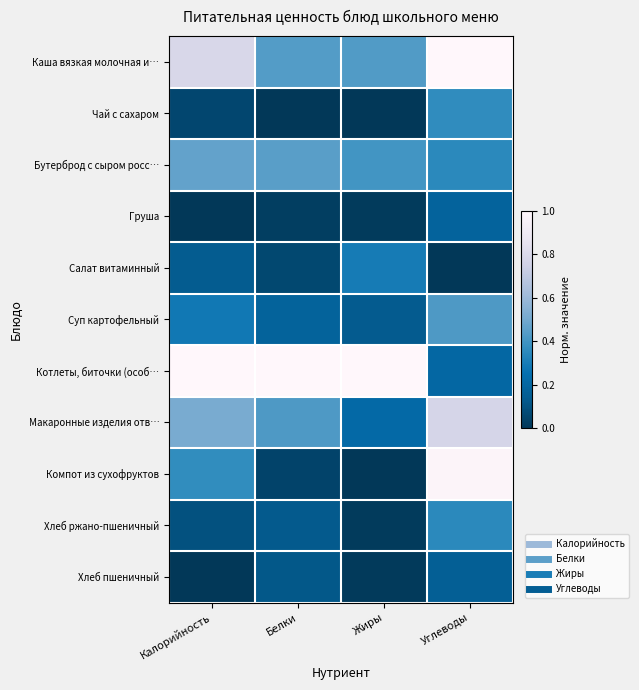

Reading left to right, what are all the values shown in this chart?

Каша вязкая молочная и…: Калорийность=0.8	Белки=0.4	Жиры=0.4	Углеводы=1.0
Чай с сахаром: Калорийность=0.1	Белки=0.0	Жиры=0.0	Углеводы=0.4
Бутерброд с сыром росс…: Калорийность=0.5	Белки=0.4	Жиры=0.4	Углеводы=0.3
Груша: Калорийность=0.0	Белки=0.0	Жиры=0.0	Углеводы=0.2
Салат витаминный: Калорийность=0.1	Белки=0.1	Жиры=0.3	Углеводы=0.0
Суп картофельный: Калорийность=0.3	Белки=0.2	Жиры=0.1	Углеводы=0.4
Котлеты, биточки (особ…: Калорийность=1.0	Белки=1.0	Жиры=1.0	Углеводы=0.2
Макаронные изделия отв…: Калорийность=0.5	Белки=0.4	Жиры=0.2	Углеводы=0.8
Компот из сухофруктов: Калорийность=0.4	Белки=0.0	Жиры=0.0	Углеводы=1.0
Хлеб ржано-пшеничный: Калорийность=0.1	Белки=0.1	Жиры=0.0	Углеводы=0.3
Хлеб пшеничный: Калорийность=0.0	Белки=0.1	Жиры=0.0	Углеводы=0.2